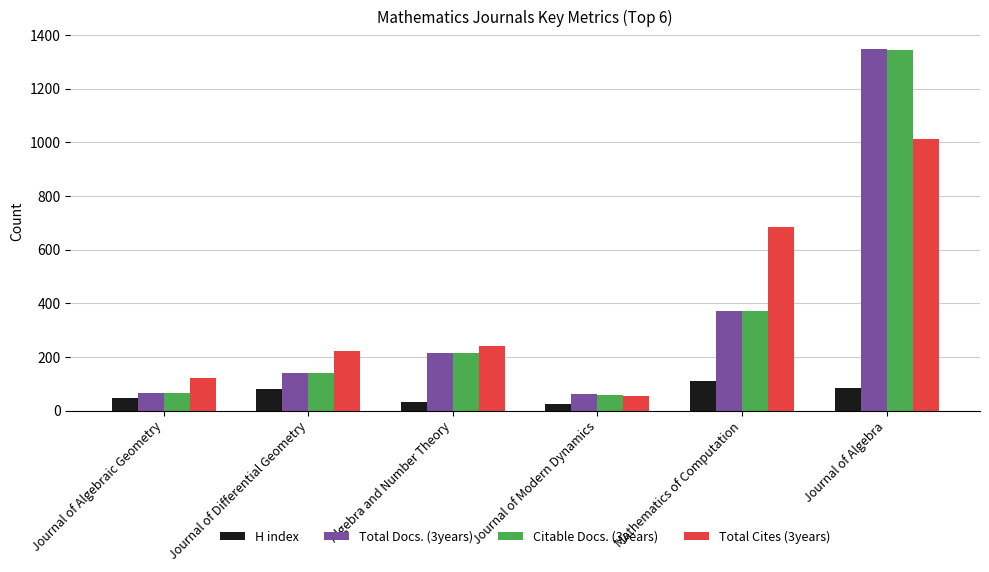

The Total Docs. (3years) series shows 60 at Journal of Modern Dynamics. True or false?

True